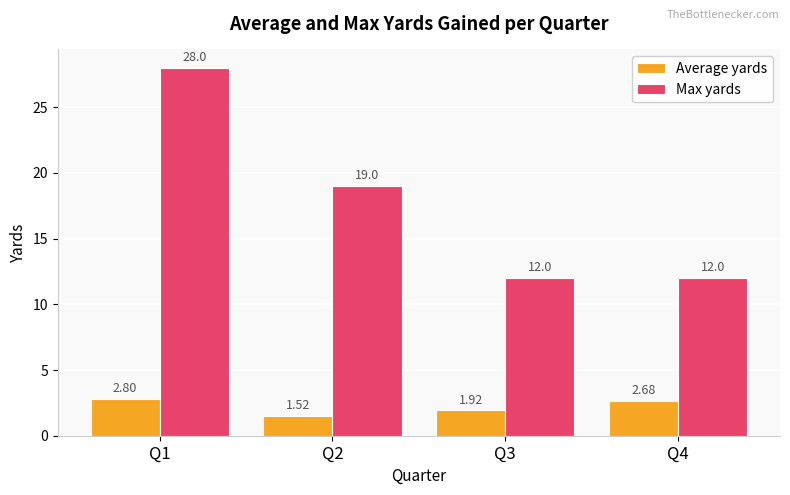

At which category is the sum across all series the highest?

Q1